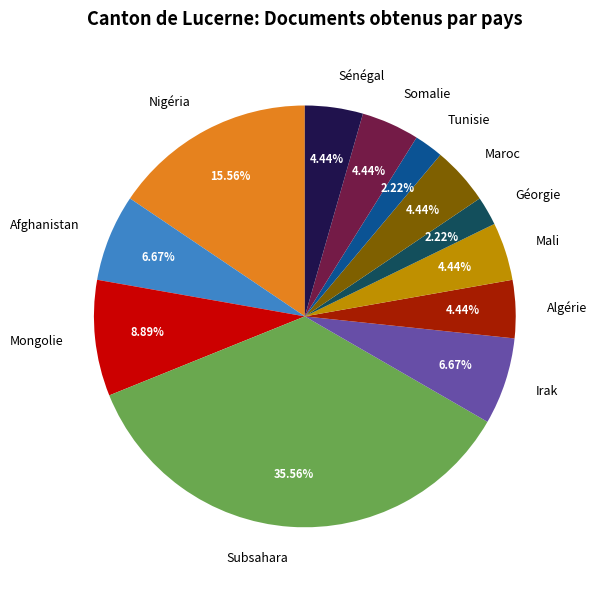

Does any single category account for the majority?

No